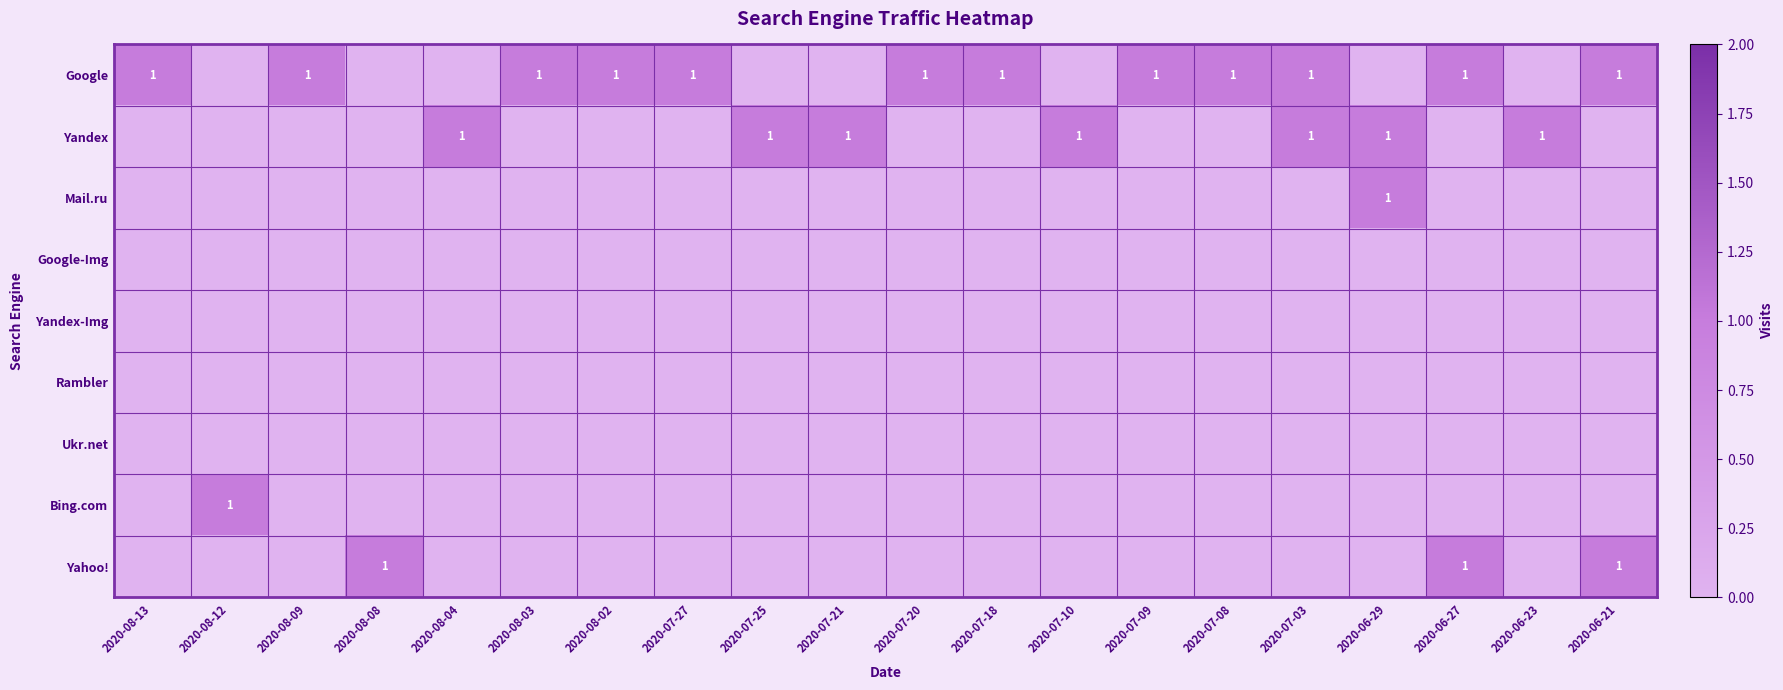

At which category is the sum across all series the highest?

2020-07-03